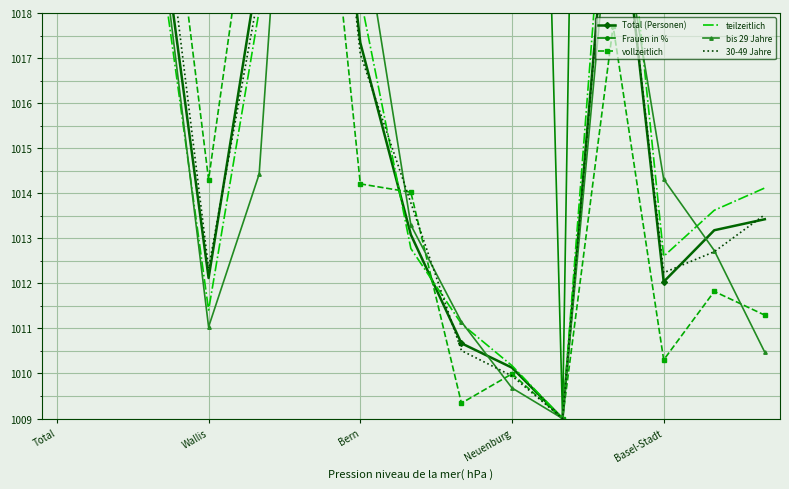

Which series has the widest spread of values?

Total (Personen)